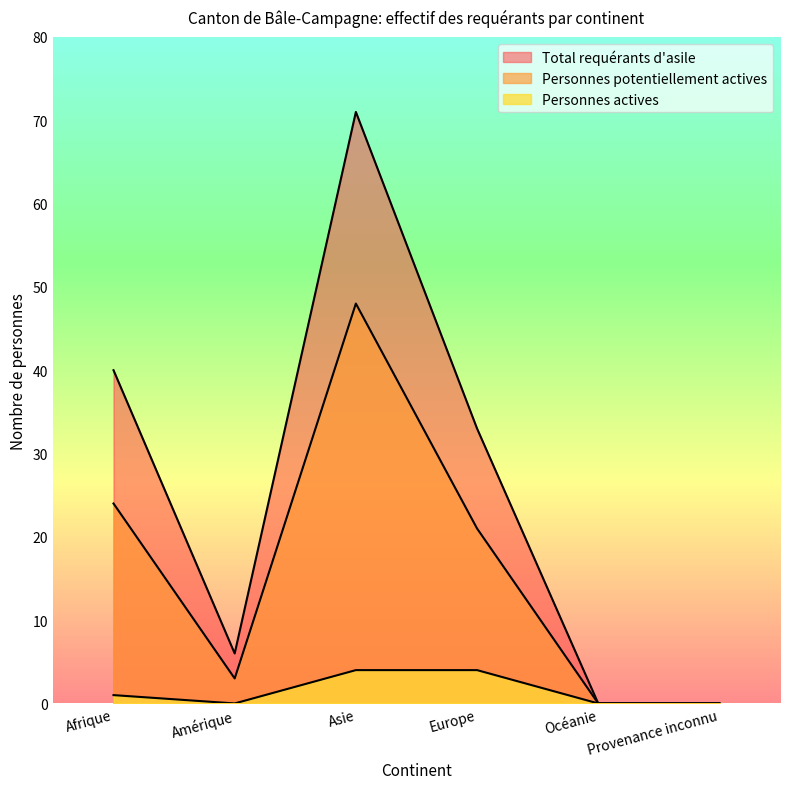

List the series in order of their peak value, lowest first.

Personnes actives, Personnes potentiellement actives, Total requérants d'asile